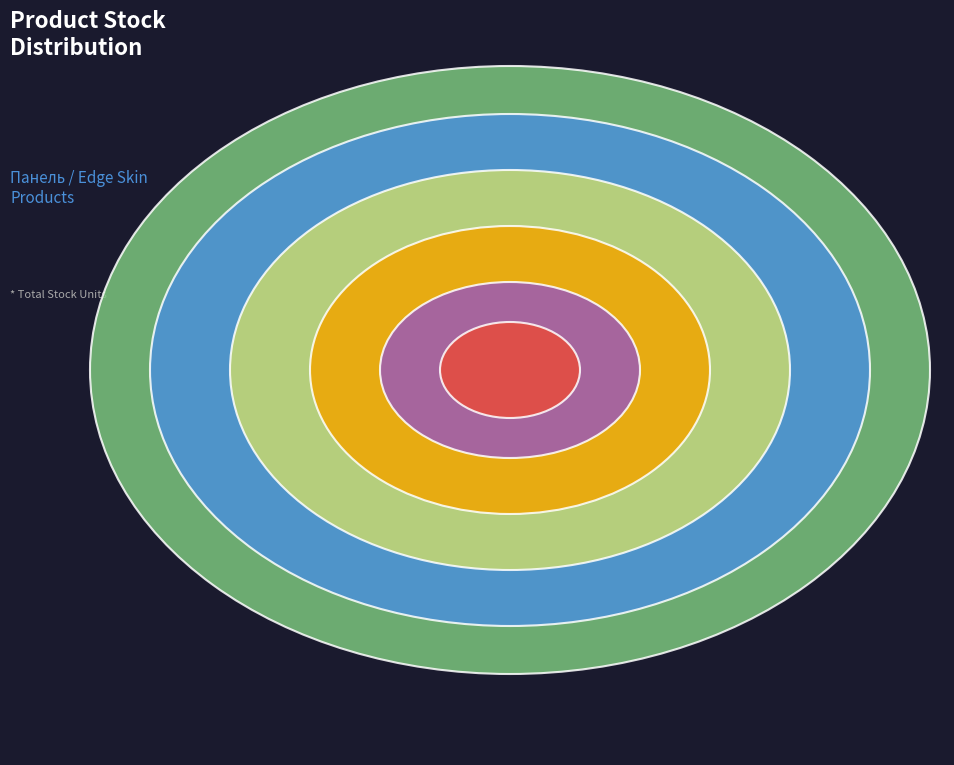

Rank the categories by value from highest to lowest.

Edge Skin Calabianca, Edge Skin Sagade, Панель AGT 18 мм. Верайті, Панель AGT 18 мм. Фантазія (Lam), Panel acrylic Acrylic 18 mm. Uni, Panel acrylic Acrylic 18 mm. 3D